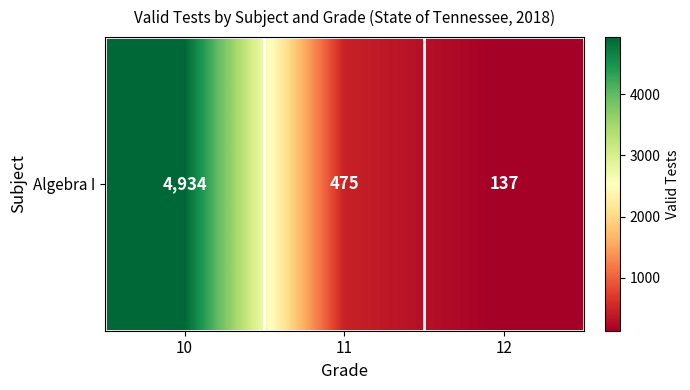

What is the difference between the second highest and minimum values?

338